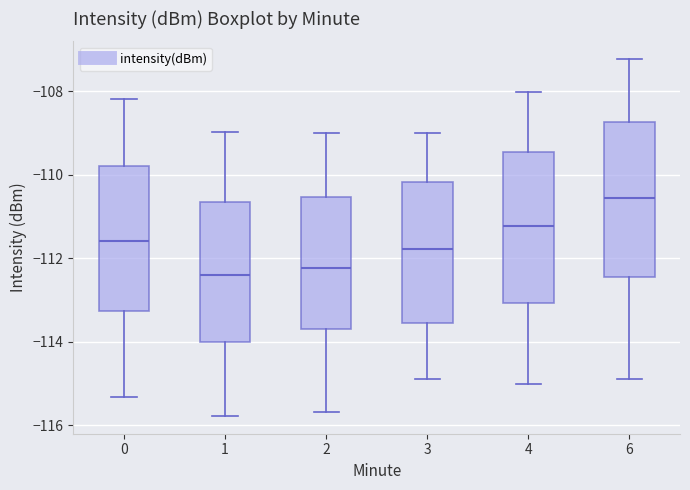

Where does the lower whisker of the box at x = 3 end on the y-axis? The values are not printed on the chart, so give them approximately, as read against the axis.

-115.0